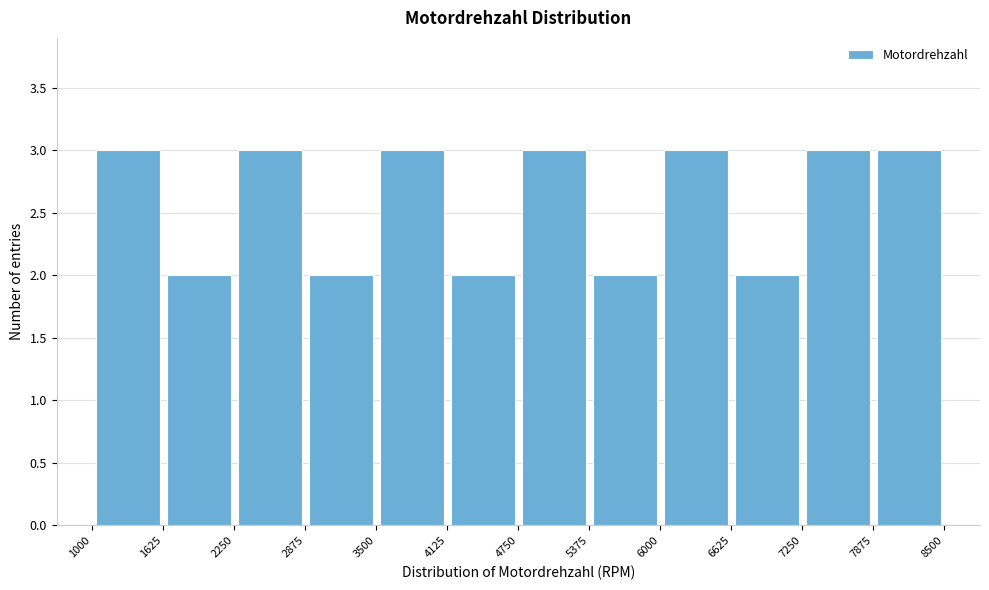

How tall is the bar that spans 2875 to 3500 on the x-axis? The values are not printed on the chart, so give them approximately, as read against the axis.

2